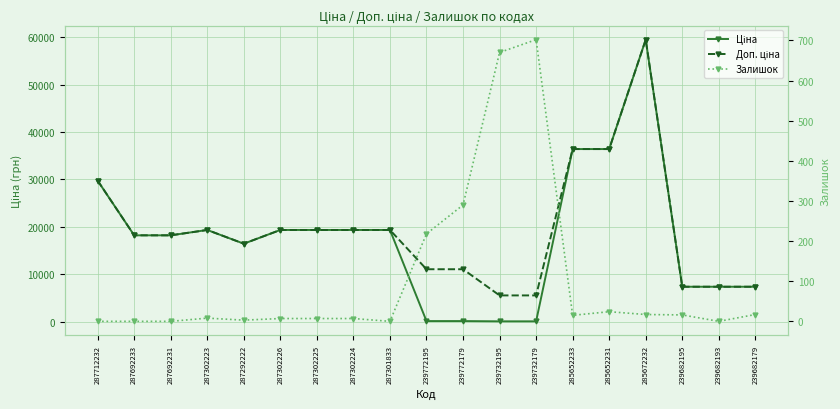

What position from the left is 285672232?

16